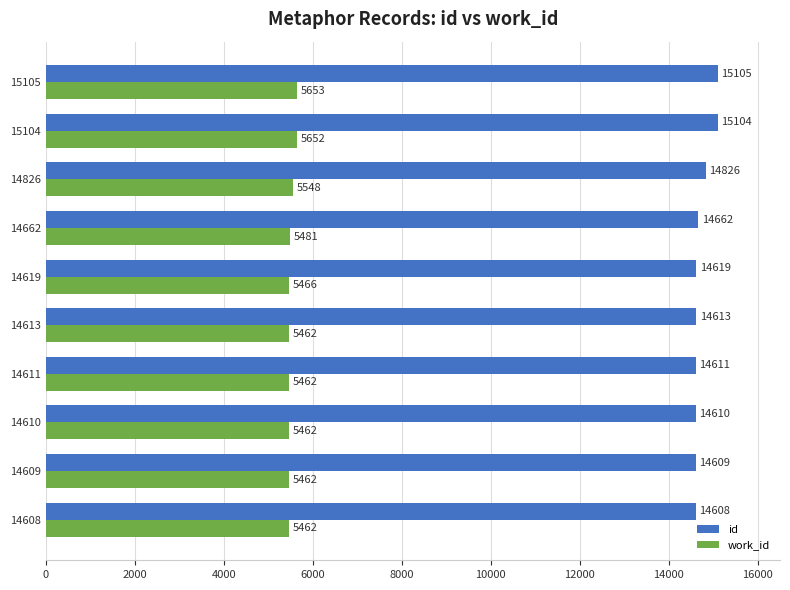

Rank the series by their average value, from highest to lowest.

id, work_id